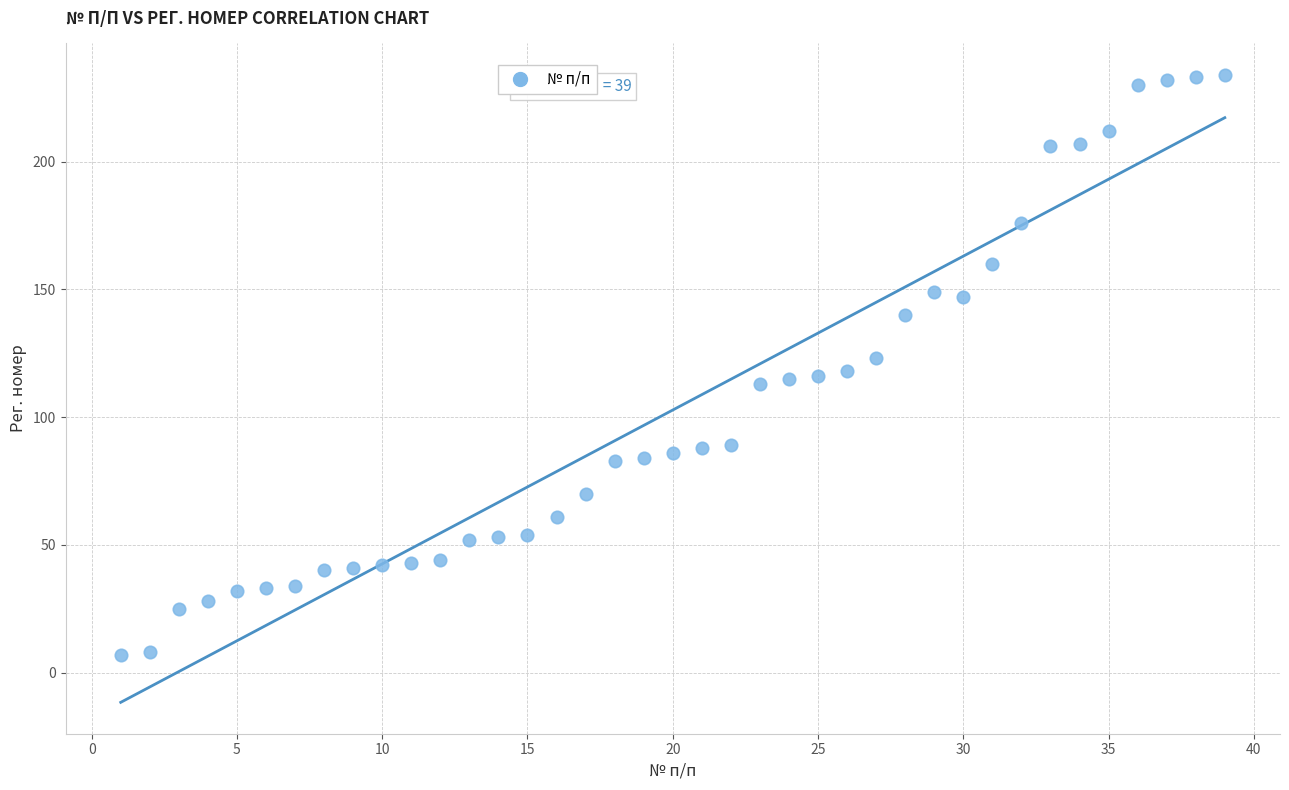

What is the range of Y values (max minus min)?

227